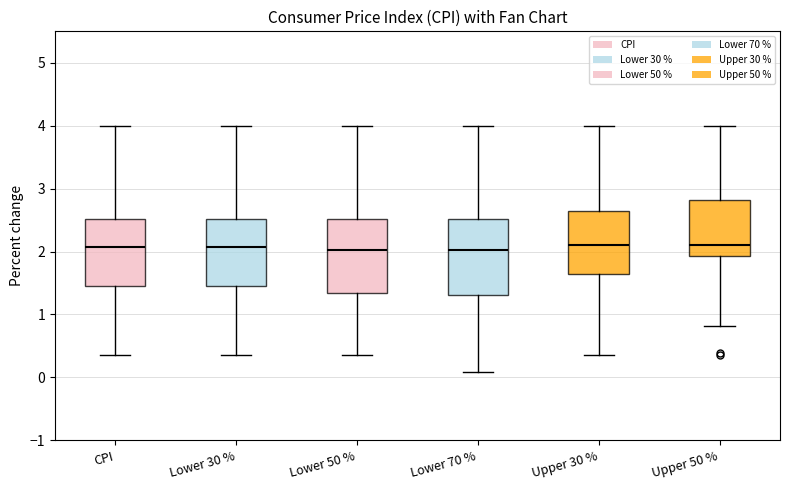

Reading left to right, transcribe this box plot: for each box, give where its median line is, the range the box spans, and where its two whiskers end, as read against the y-axis. The values are not printed on the chart, so give them approximately, as read against the axis.

CPI: median 2.1, box 1.5 to 2.5, whiskers 0.4 to 4.0
Lower 30 %: median 2.1, box 1.5 to 2.5, whiskers 0.4 to 4.0
Lower 50 %: median 2.0, box 1.3 to 2.5, whiskers 0.4 to 4.0
Lower 70 %: median 2.0, box 1.3 to 2.5, whiskers 0.1 to 4.0
Upper 30 %: median 2.1, box 1.6 to 2.6, whiskers 0.4 to 4.0
Upper 50 %: median 2.1, box 1.9 to 2.8, whiskers 0.8 to 4.0